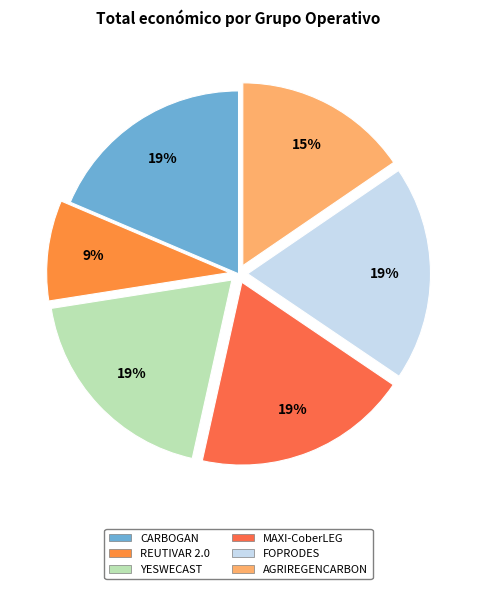

To the nearest percent, what portion does AGRIREGENCARBON represent?

15%